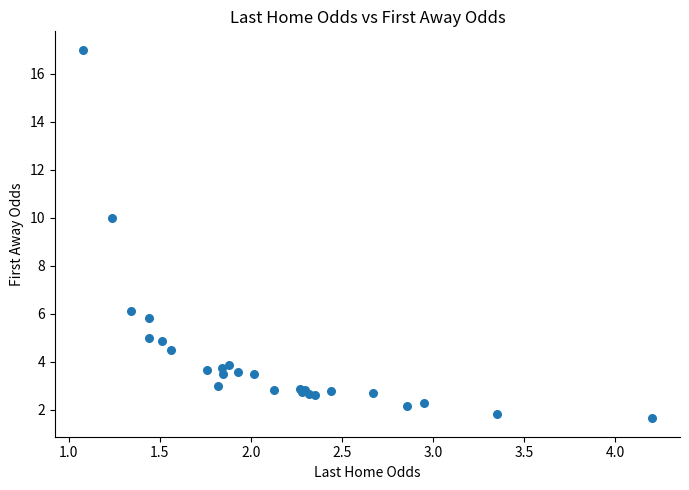

What Y value in the scatter plot is closest to 9?

10.0